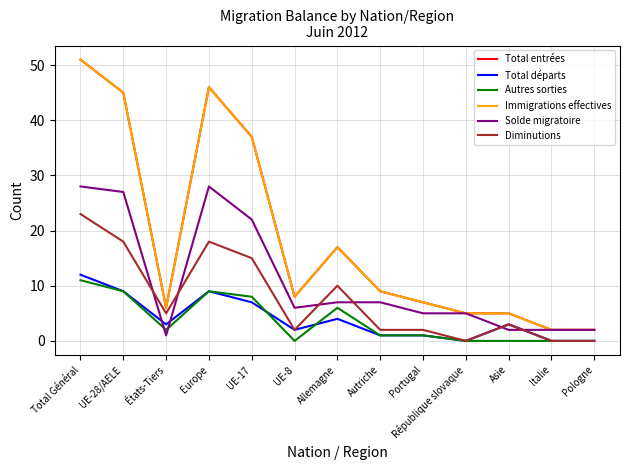

Which series has the largest total across all categories?

Total entrées